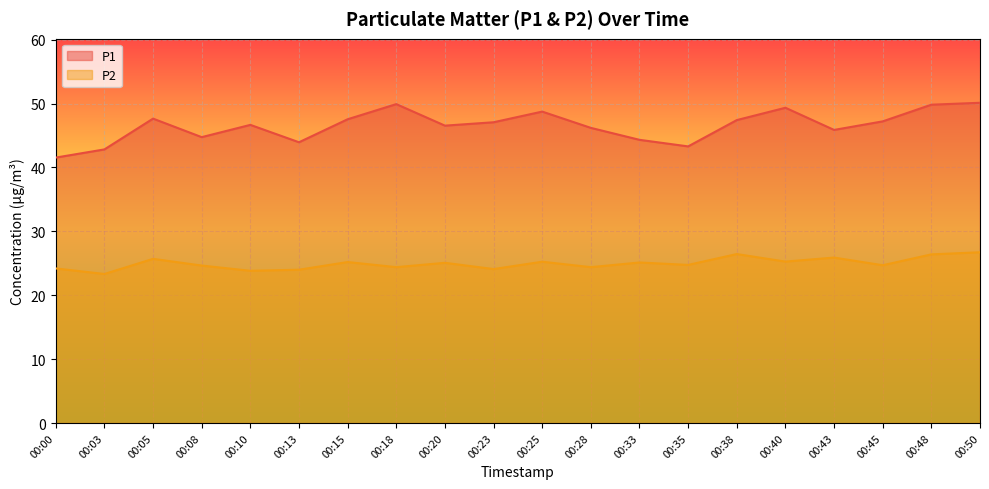

Reading left to right, extract all data points from this chart.

P1: 41.5	42.8	47.6	44.8	46.7	44.0	47.5	49.9	46.5	47.1	48.8	46.2	44.3	43.3	47.4	49.4	45.9	47.2	49.8	50.1
P2: 24.2	23.3	25.7	24.6	23.8	24.0	25.2	24.4	25.1	24.1	25.2	24.4	25.1	24.8	26.4	25.3	25.9	24.7	26.4	26.7